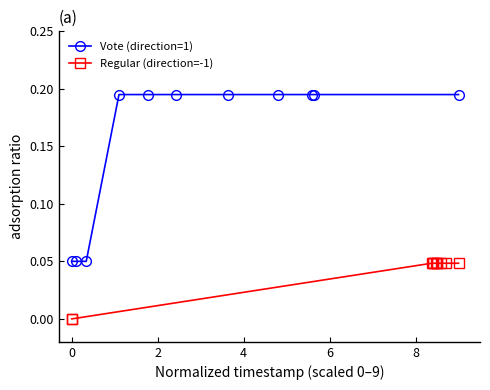

What is the sum of all Regular (direction=-1) values?

0.4